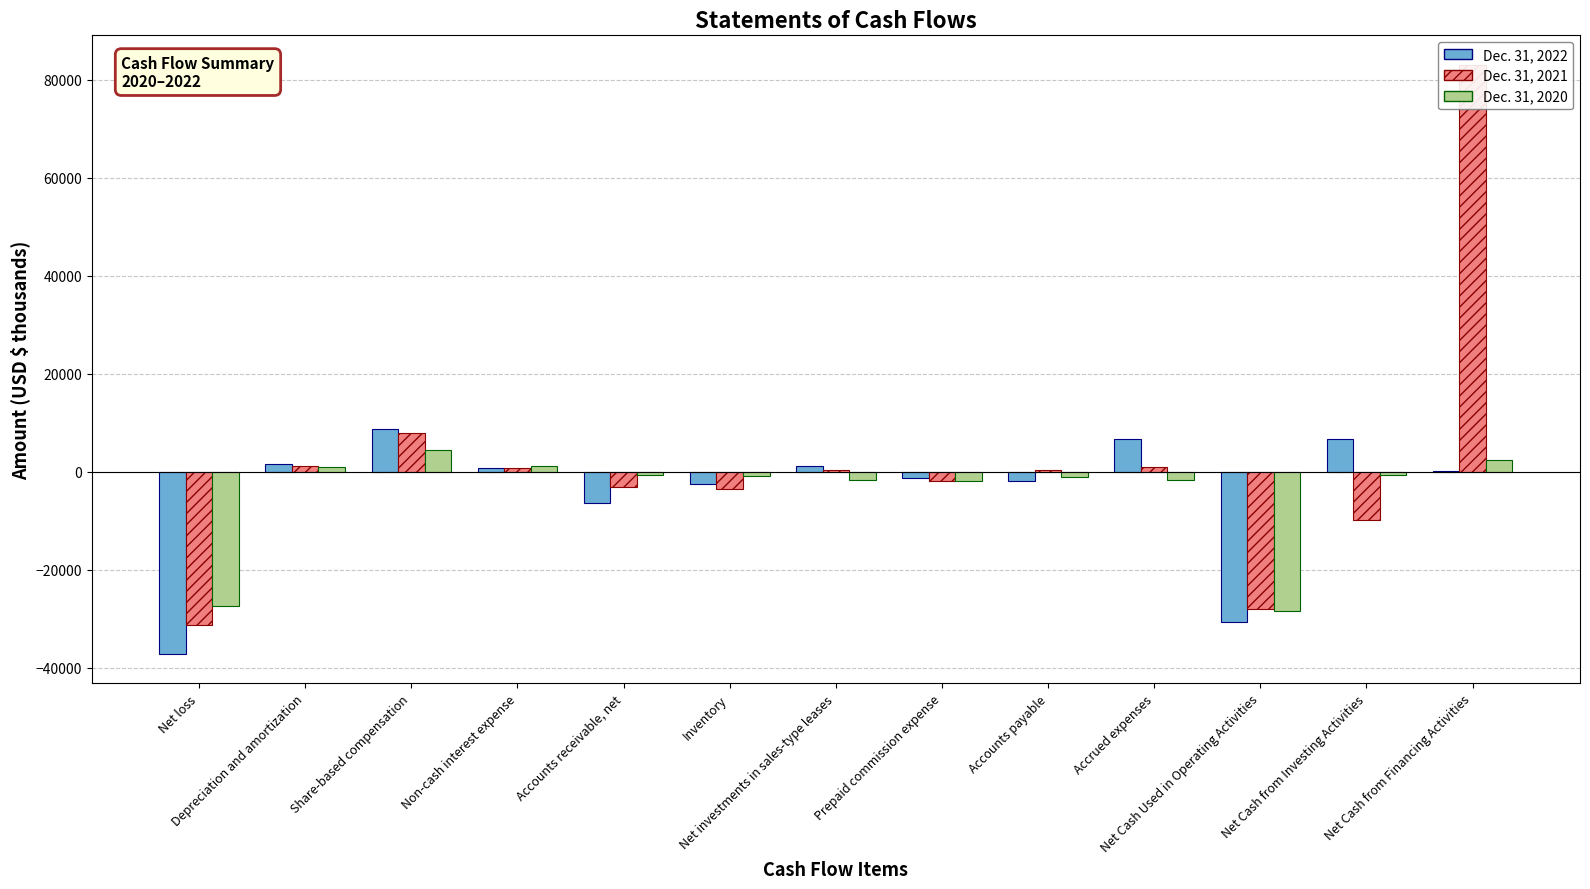

Reading left to right, extract all data points from this chart.

Dec. 31, 2022: -37159	1648	8746	709	-6317	-2587	1114	-1243	-1968	6604	-30739	6731	207
Dec. 31, 2021: -31193	1060	7869	715	-3054	-3444	324	-1926	276	910	-27983	-9839	83006
Dec. 31, 2020: -27453	941	4404	1192	-597	-945	-1609	-1928	-1085	-1733	-28390	-730	2369